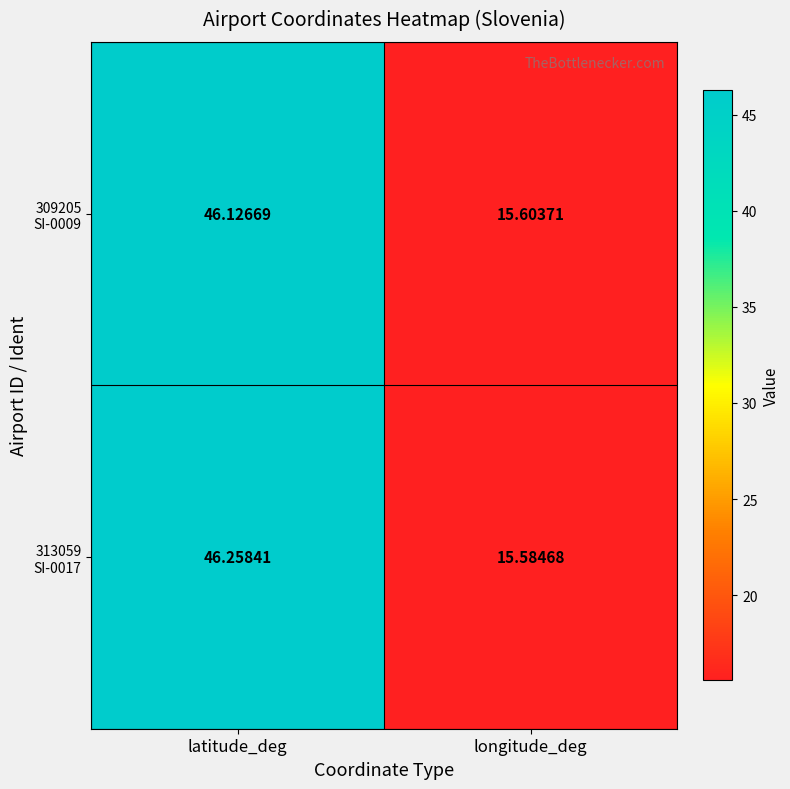

At which category does the chart reach its peak across all series?

latitude_deg